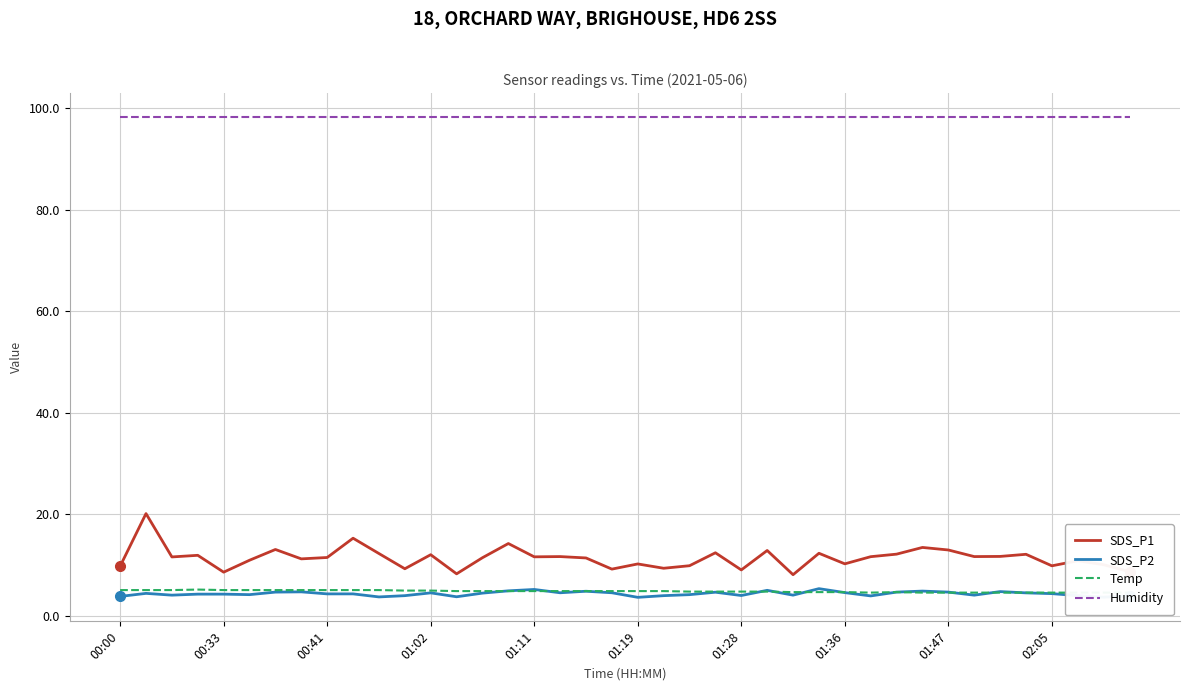

True or false: Humidity has a value of 98.3 at 29.

True